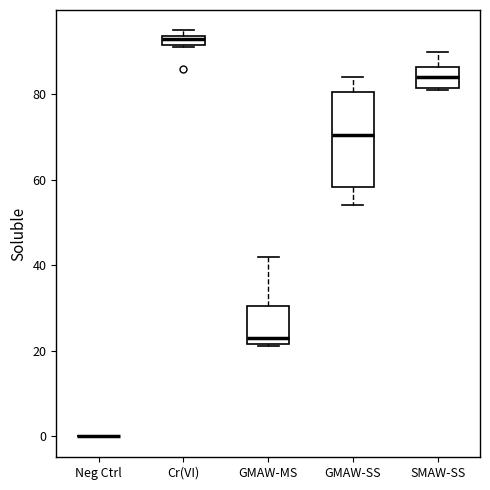

Comparing the boxes themselves (not the whiskers), which one is the tallest?

GMAW-SS